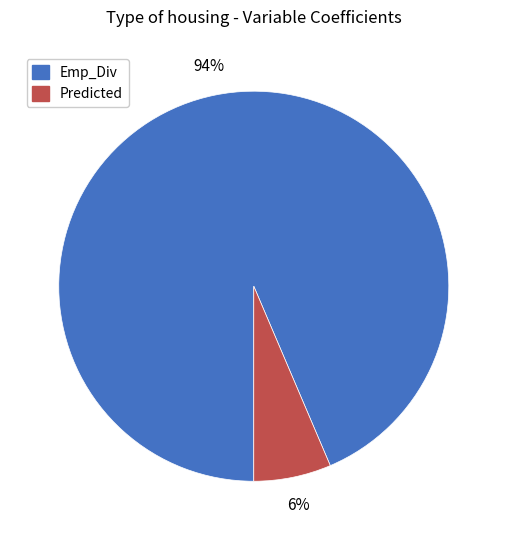

To the nearest percent, what percentage of the pie is Emp_Div?

94%